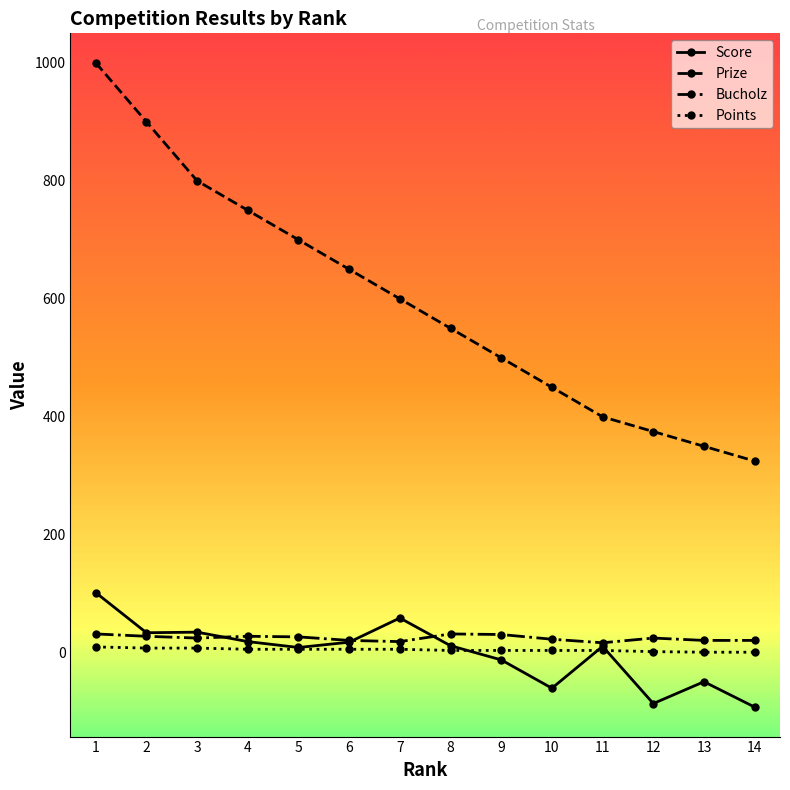

True or false: Points and Prize cross at least once.

False